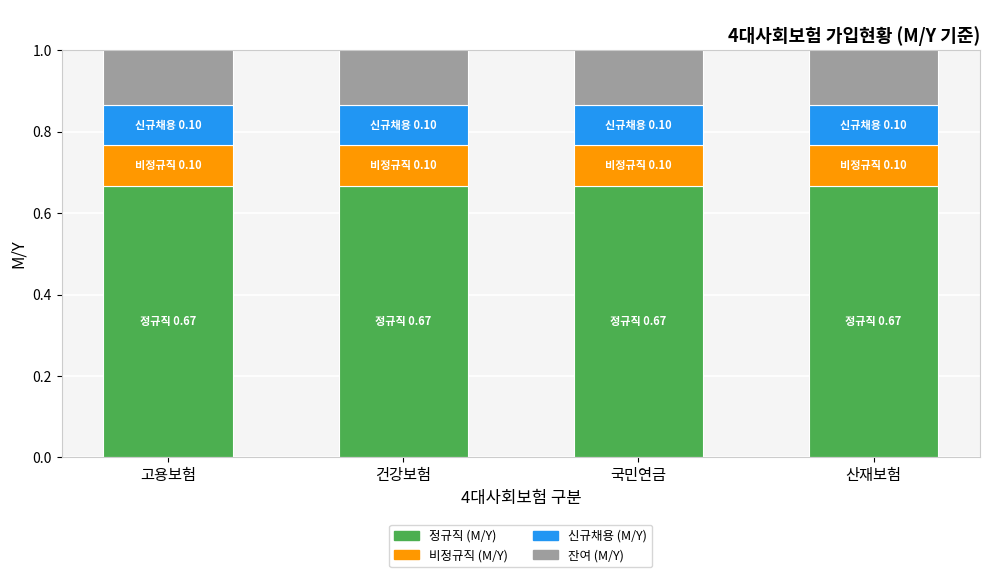

At how many categories does at least one series exceed 0?

4